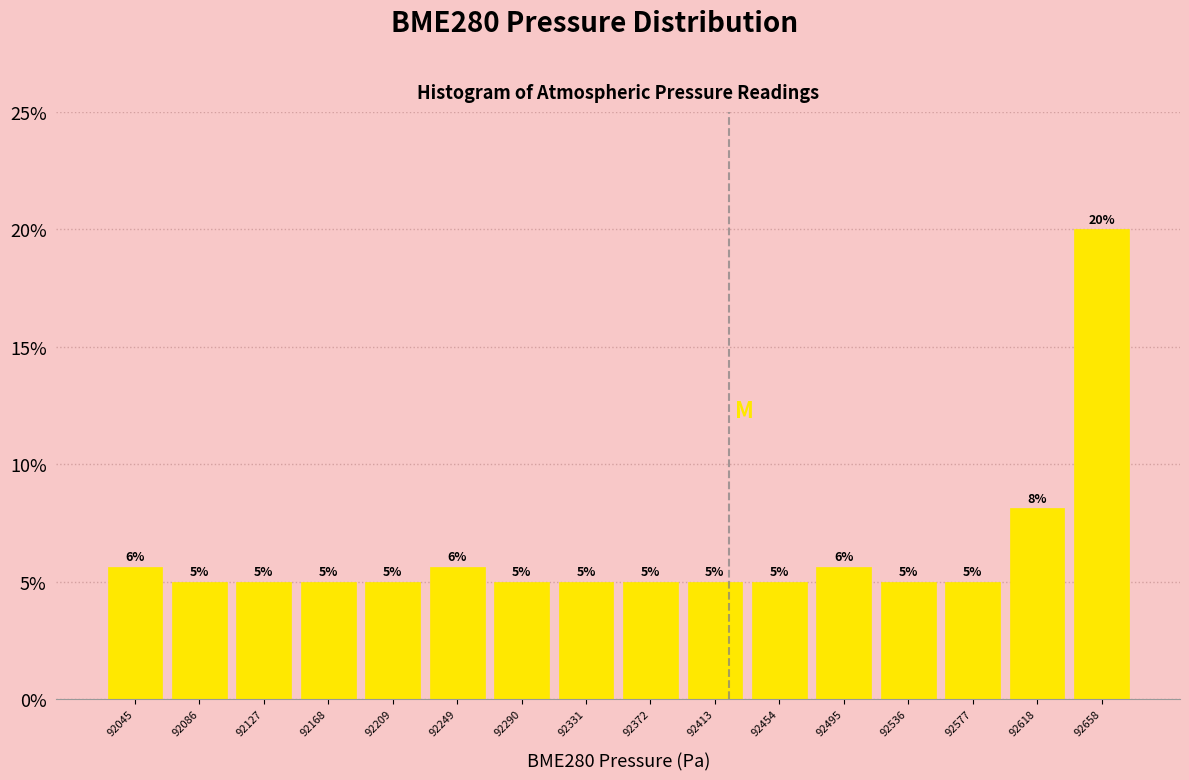

Which range on the x-axis has the tallest bar?

92640 to 92680